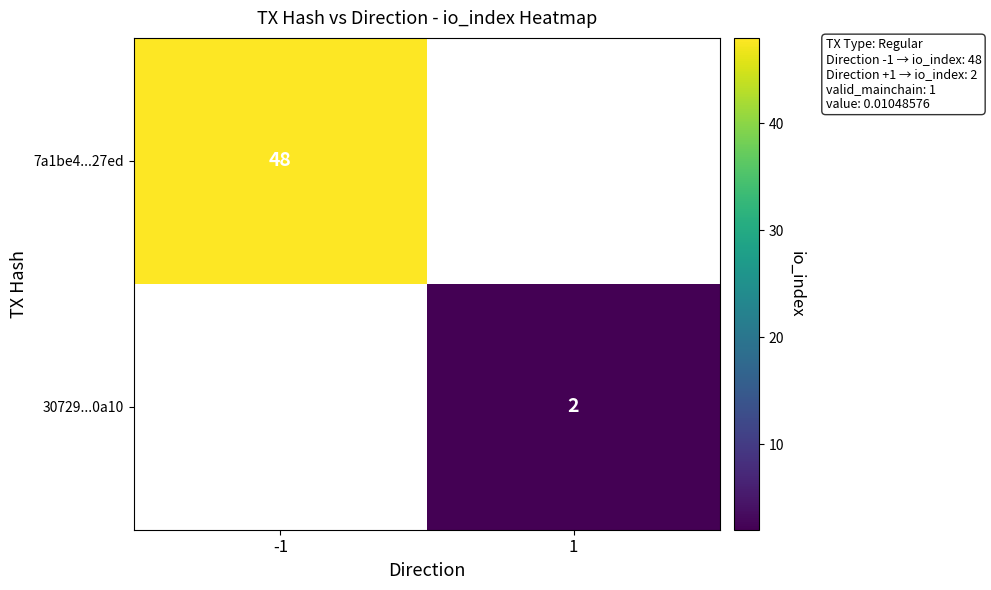

The 30729...0a10 series shows 2 at 1. True or false?

True